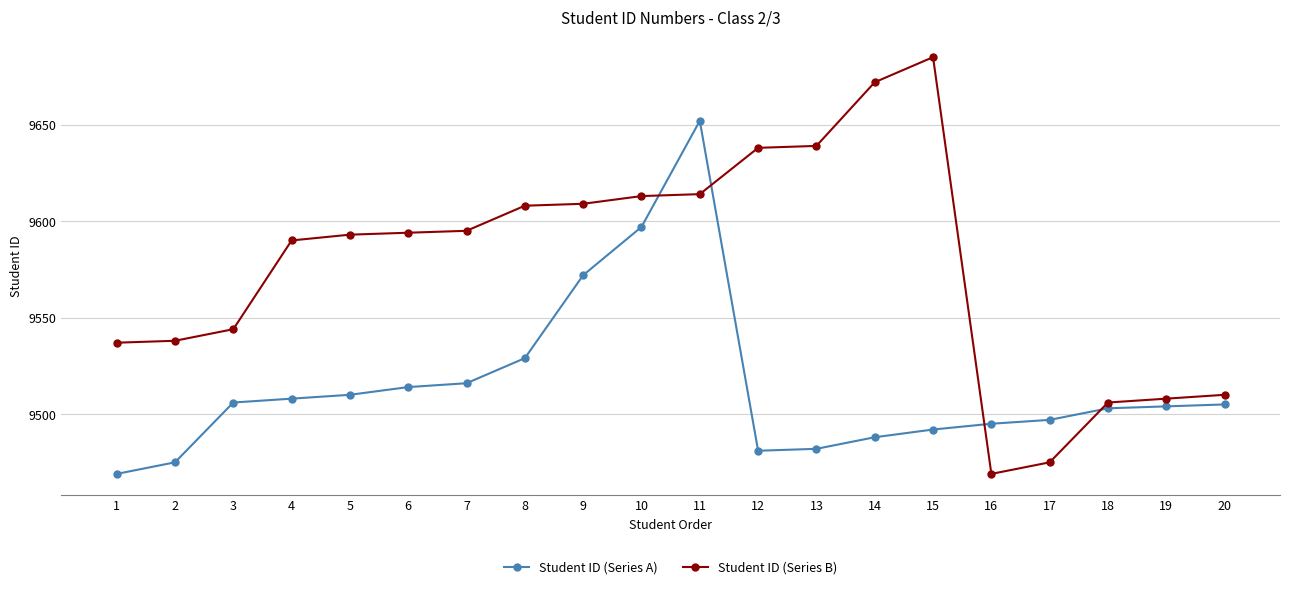

Read the Student ID (Series B) value at 11.

9614